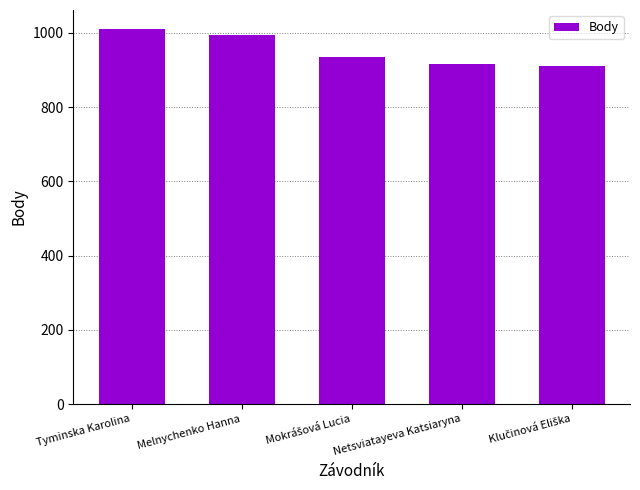

What is the greatest value displayed?

1011